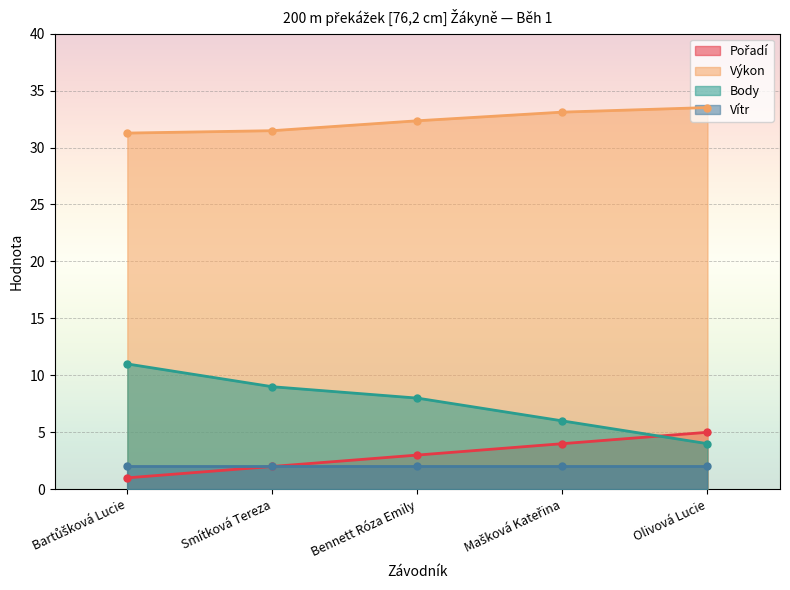

What is the maximum value for Výkon?

33.5